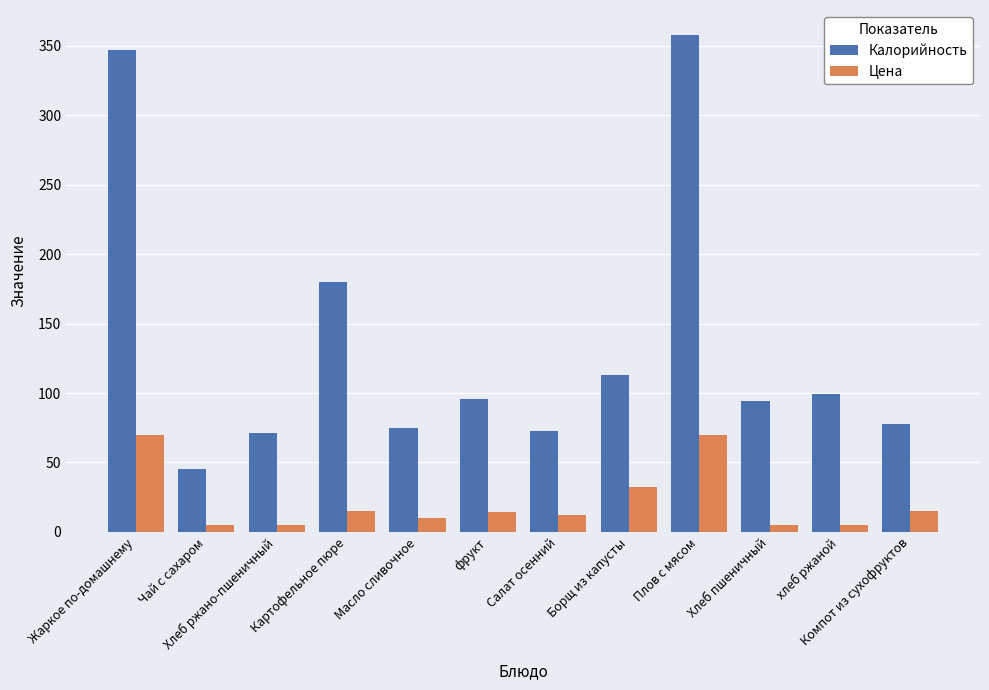

How many groups of bars are there?

12